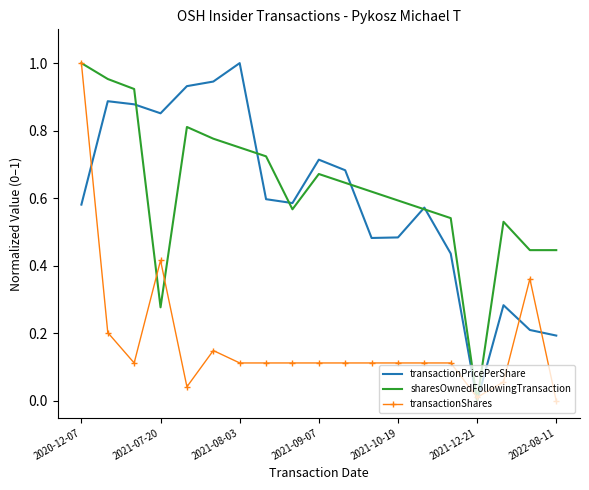

What are all the series names shown in the legend?

transactionPricePerShare, sharesOwnedFollowingTransaction, transactionShares